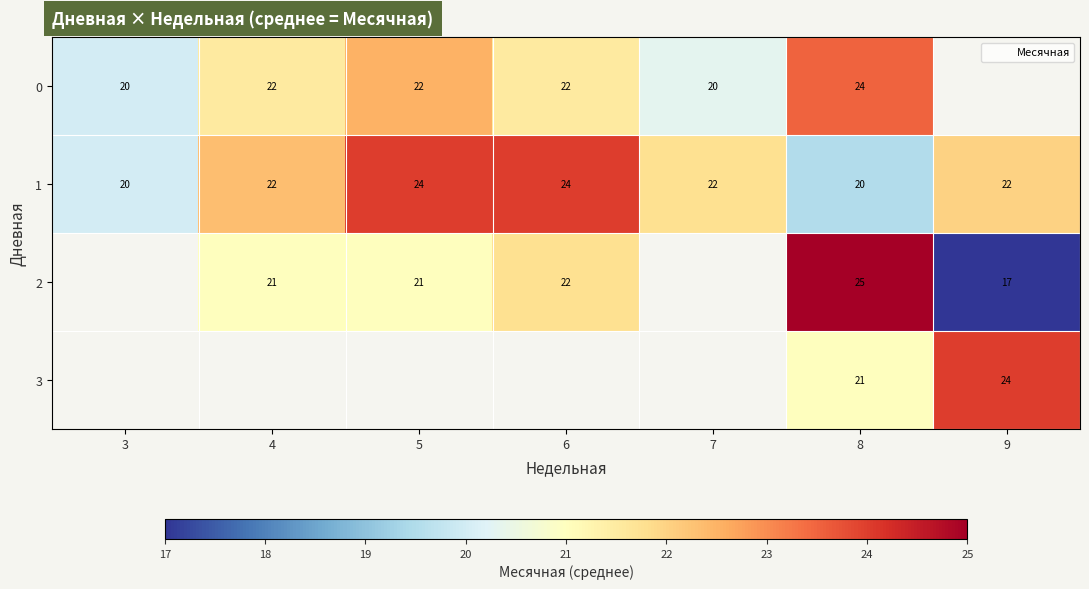

Which series has the largest total across all categories?

1